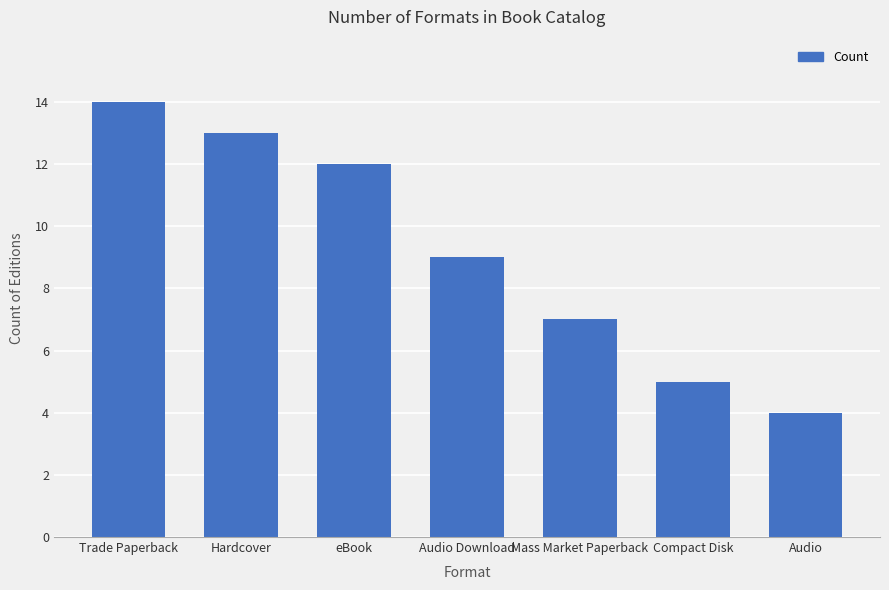

What is the label of the 4th bar from the right?

Audio Download